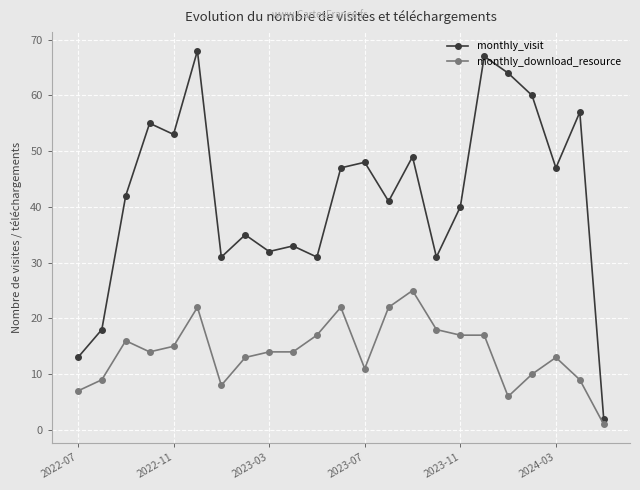

What is the greatest value displayed?

68